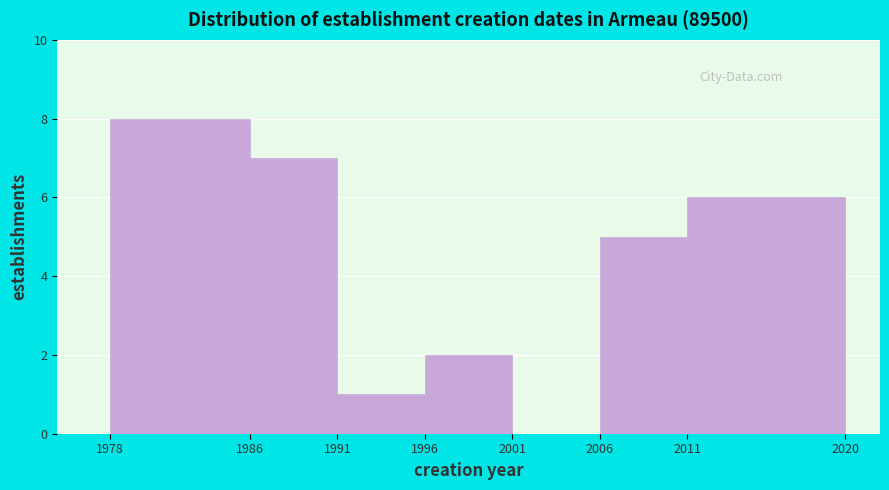

Reading left to right, transcribe this chart: for each bar, give the range it covers on the x-axis and its height. The values are not printed on the chart, so give them approximately, as read against the axis.

1978 to 1986: 8
1986 to 1991: 7
1991 to 1996: 1
1996 to 2001: 2
2001 to 2006: 0
2006 to 2011: 5
2011 to 2020: 6